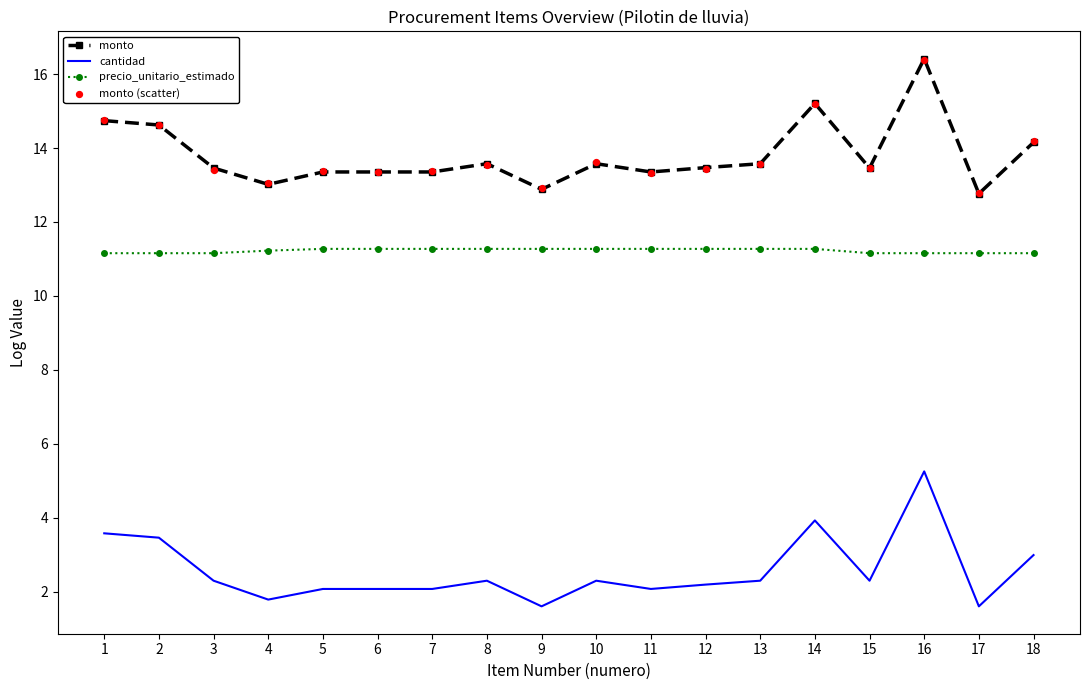

At which category is the sum across all series the highest?

16